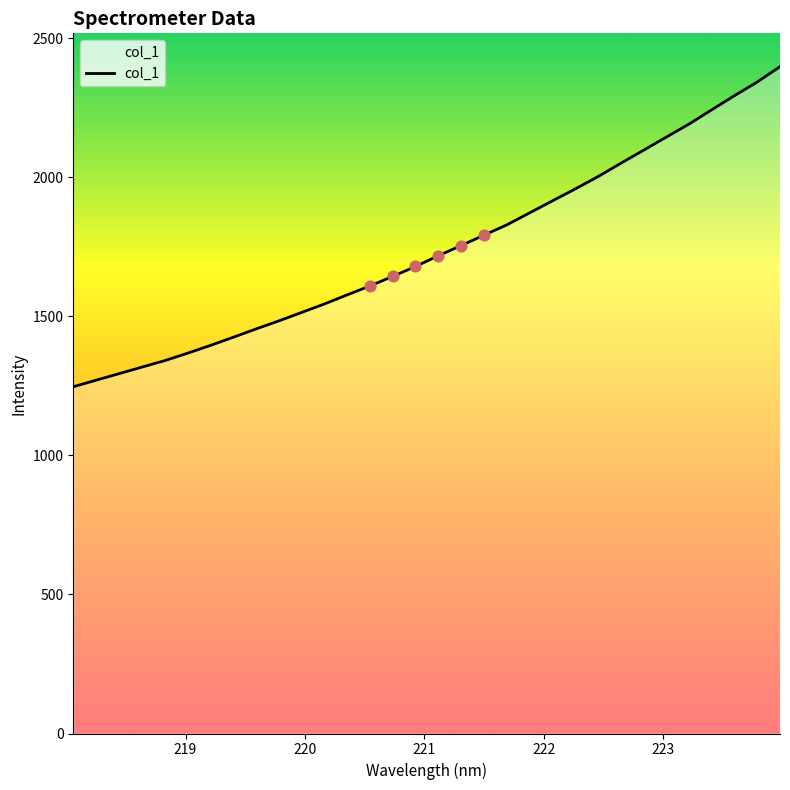

What is the greatest value displayed?

2398.5